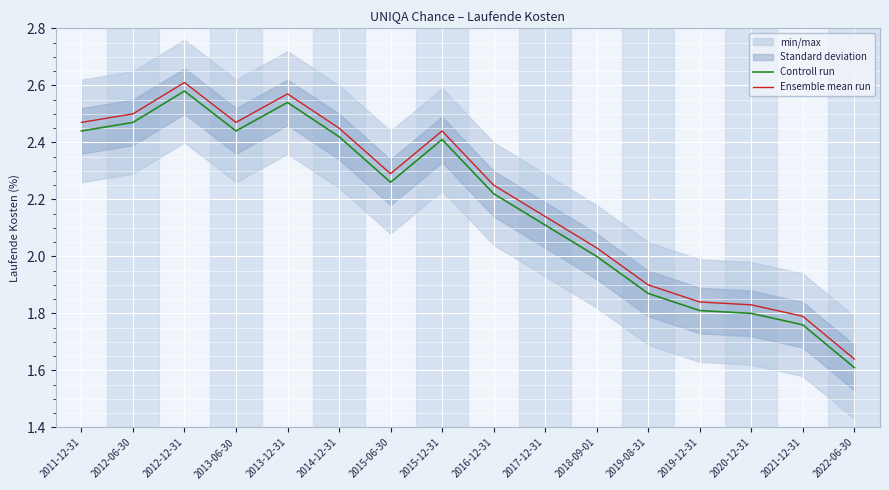

Reading left to right, extract all data points from this chart.

Controll run: 2.4	2.5	2.6	2.4	2.5	2.4	2.3	2.4	2.2	2.1	2.0	1.9	1.8	1.8	1.8	1.6
Ensemble mean run: 2.5	2.5	2.6	2.5	2.6	2.4	2.3	2.4	2.2	2.1	2.0	1.9	1.8	1.8	1.8	1.6